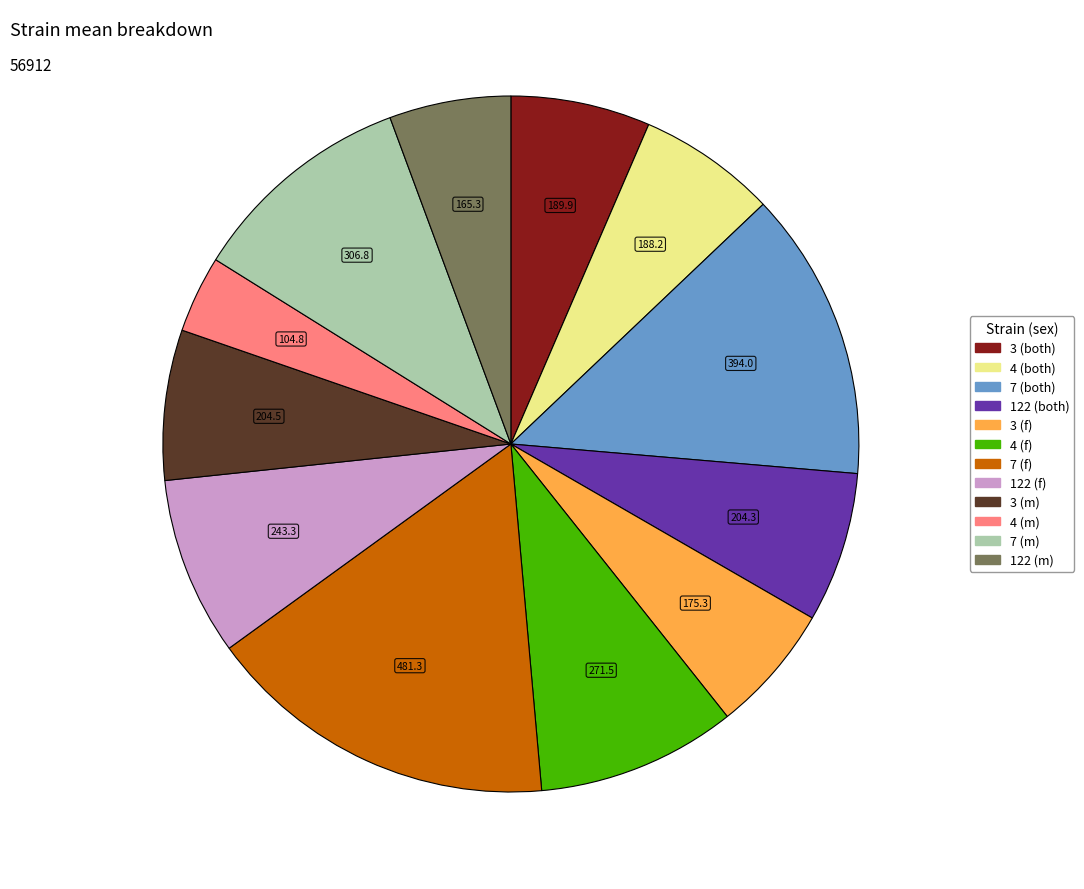

How many segments does this pie chart have?

12